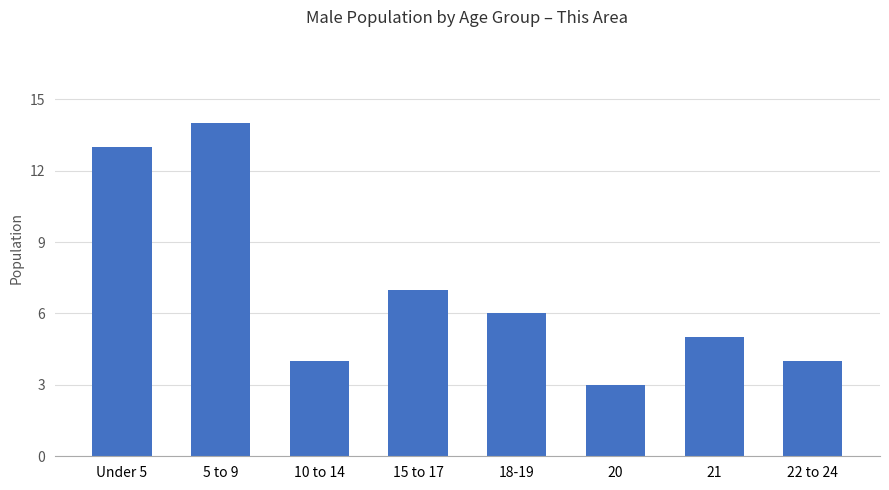

Which label corresponds to the largest value in the chart?

5 to 9